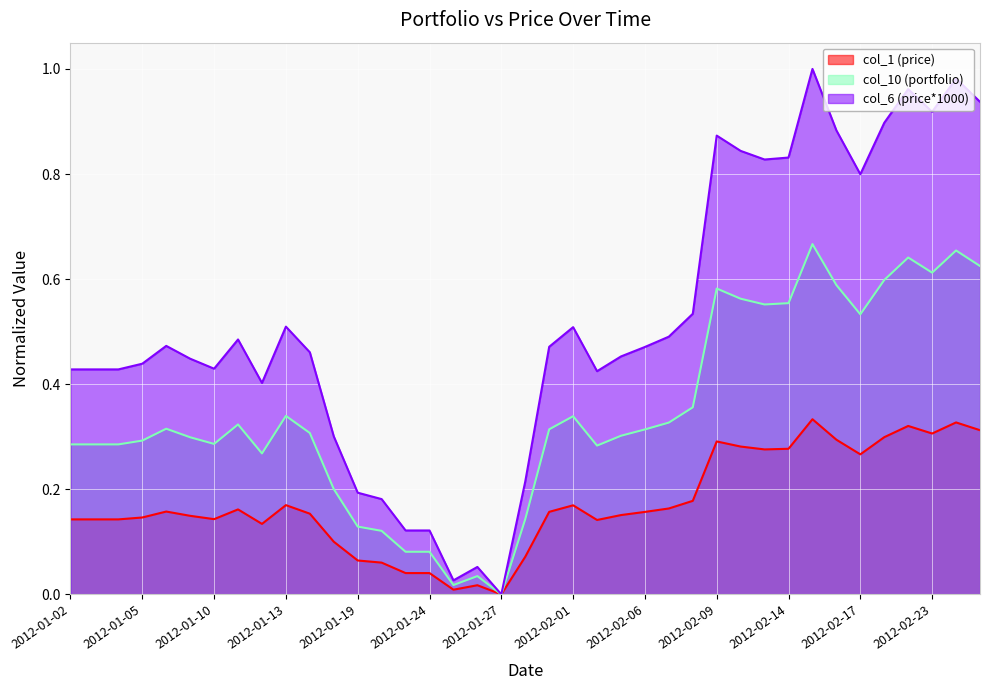

Between 2012-01-06 and 2012-01-17, which series saw the biggest shift?

col_1 (price)